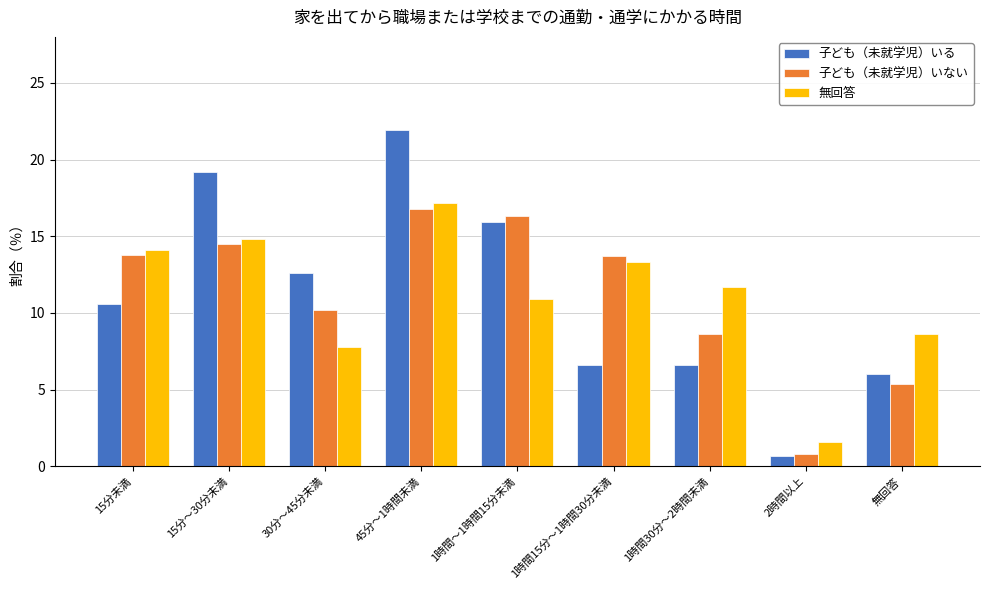

How many bars are there in total?

27